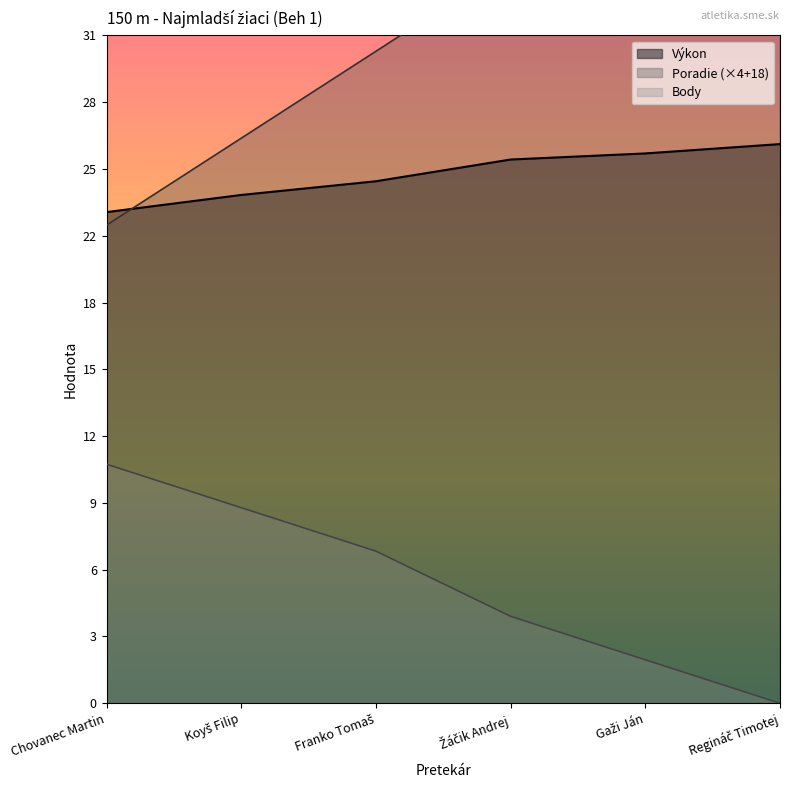

The Body series shows 5.3 at Regináč Timotej. True or false?

False